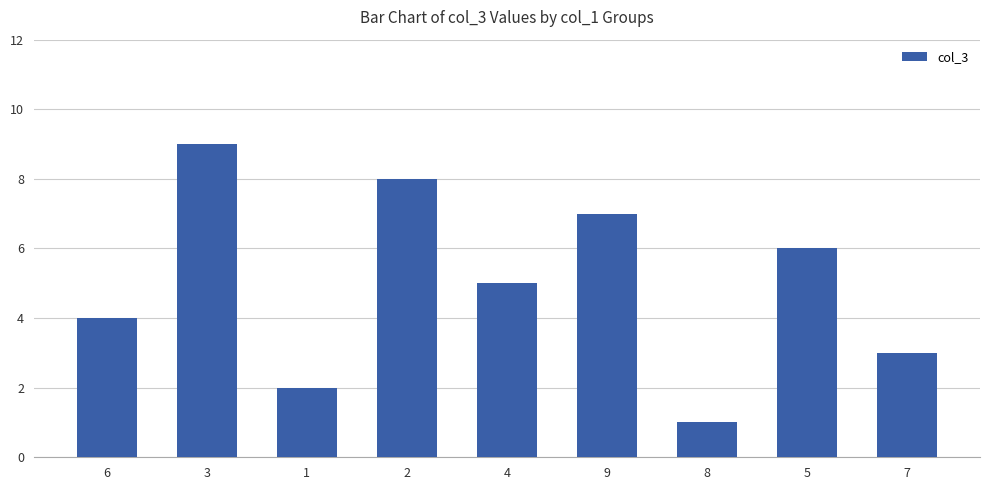

Reading right to left, what are all the values shown in this chart?

7=3	5=6	8=1	9=7	4=5	2=8	1=2	3=9	6=4